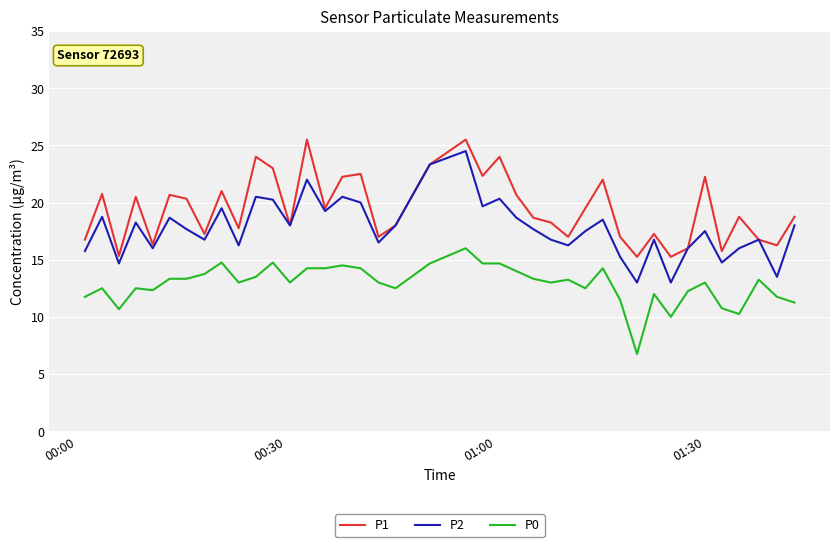

Which series has the largest total across all categories?

P1